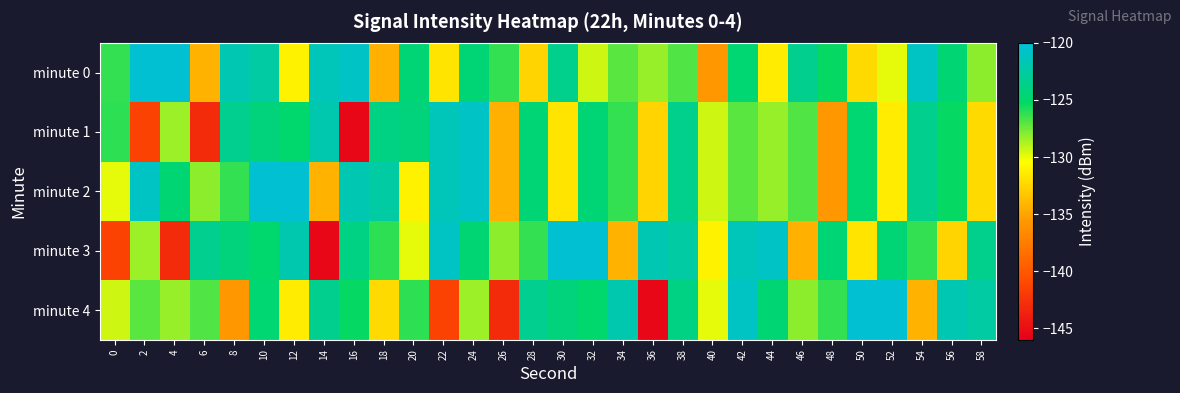

Which series changed the most between 8 and 10?

minute 4